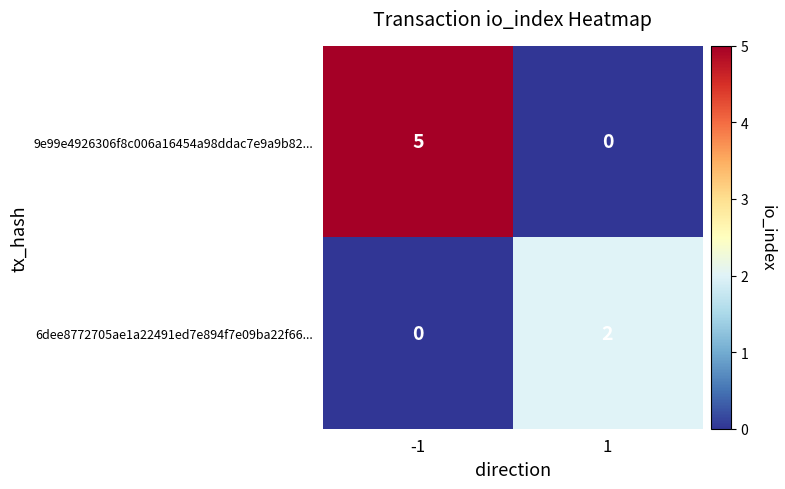

Is the value of 6dee8772705ae1a22491ed7e894f7e09ba22f66... at 1 greater than the value of 9e99e4926306f8c006a16454a98ddac7e9a9b82... at 1?

Yes